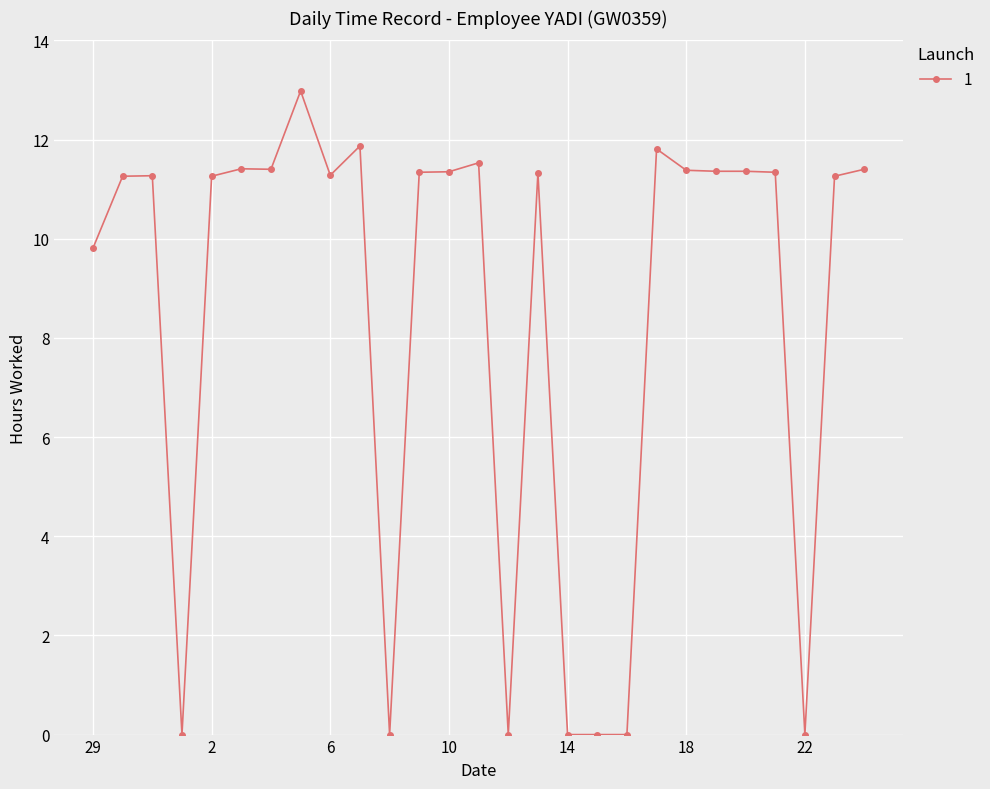

True or false: the data has more than 1 interior local peaks.

True